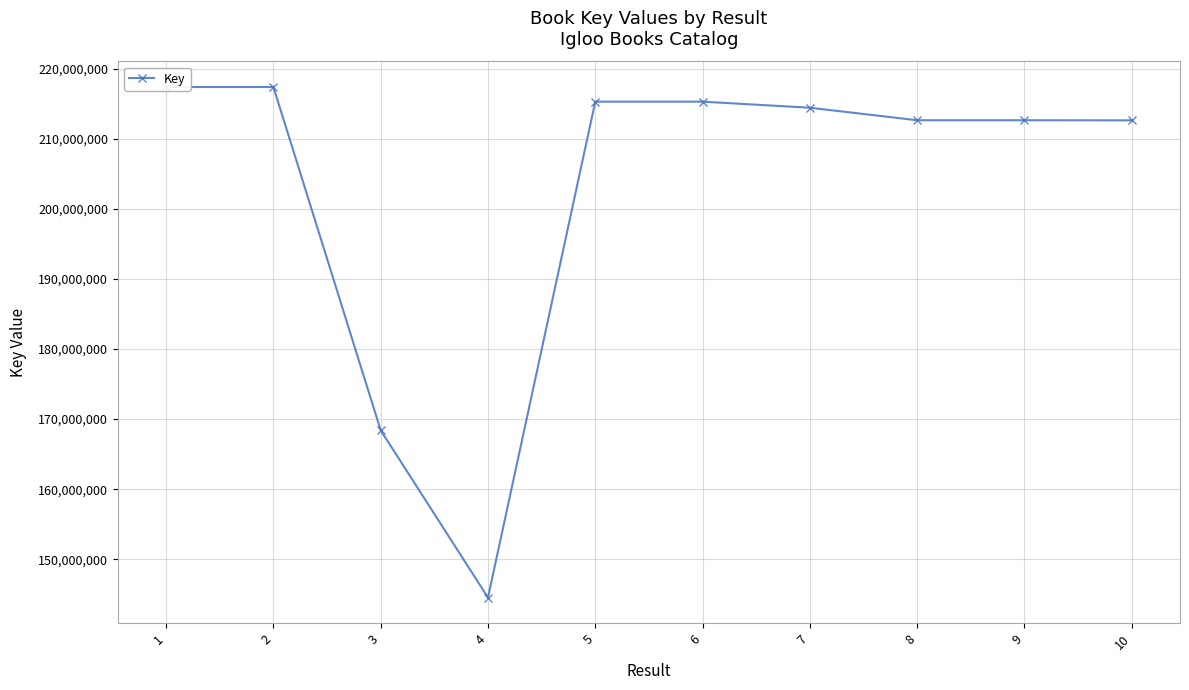

What is the smallest value displayed?

144534903